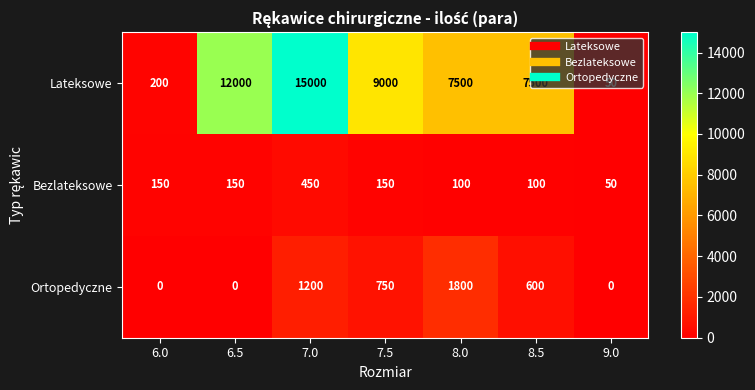

What is the spread (max minus min) of values at 7.0?

14550